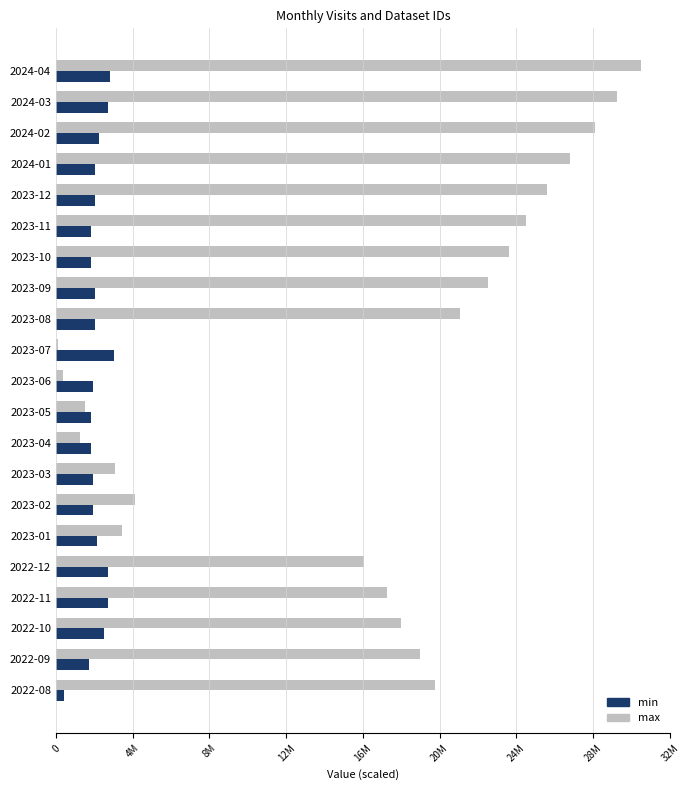

Which series has the widest spread of values?

max